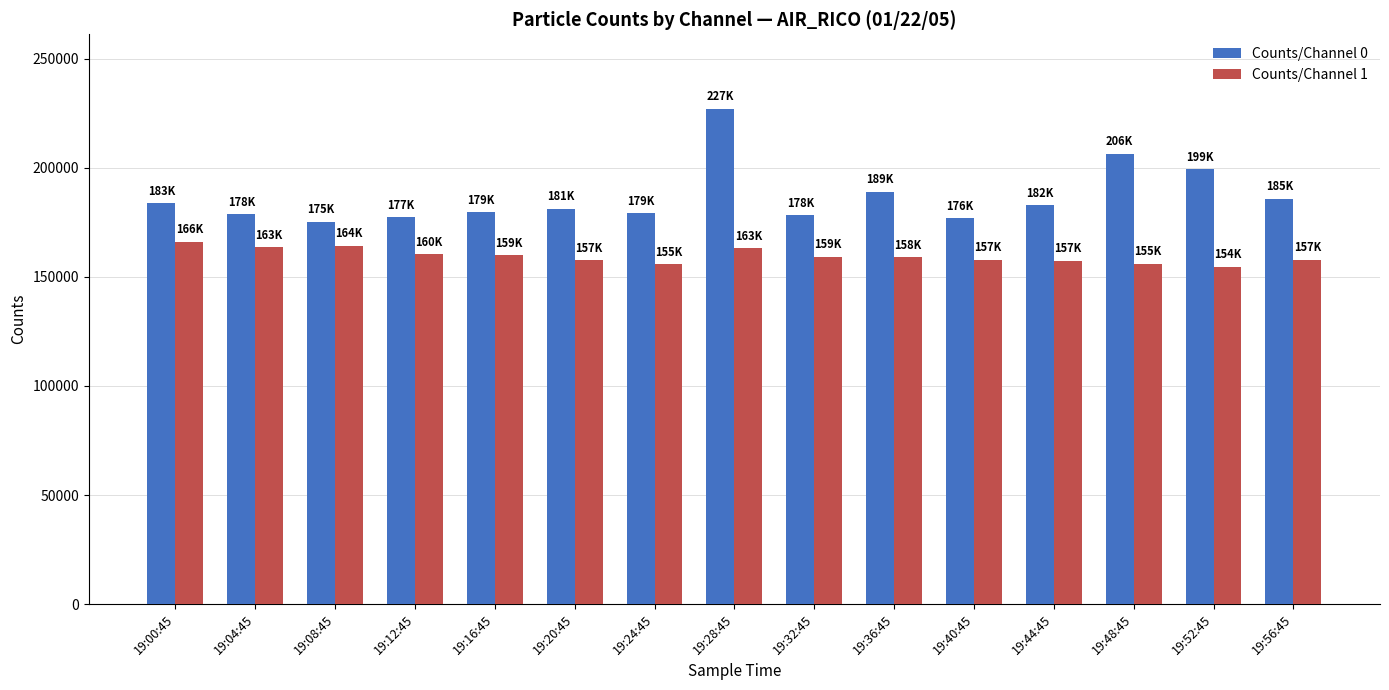

At 19:52:45, list the series in order from largest to smallest.

Counts/Channel 0, Counts/Channel 1